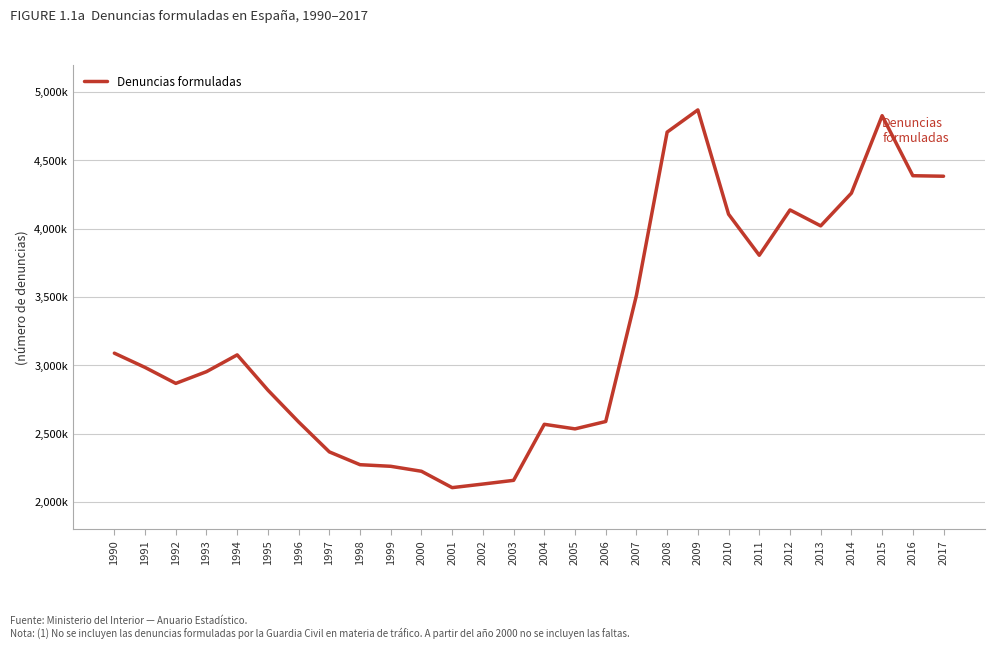

What is the average value?

3235685